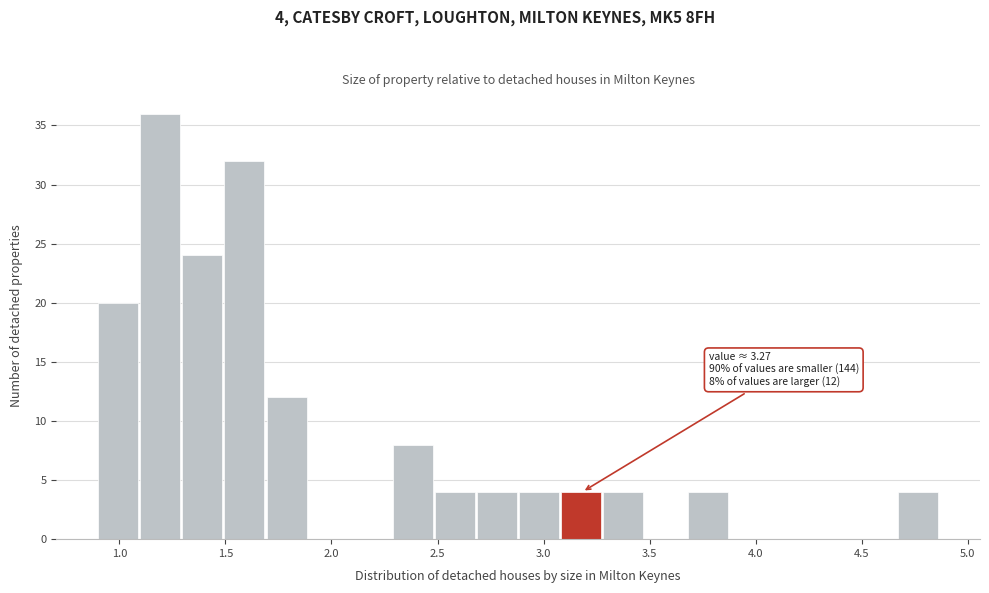

Read against the x-axis, roughly where is the centre of the tallest bar?

1.20